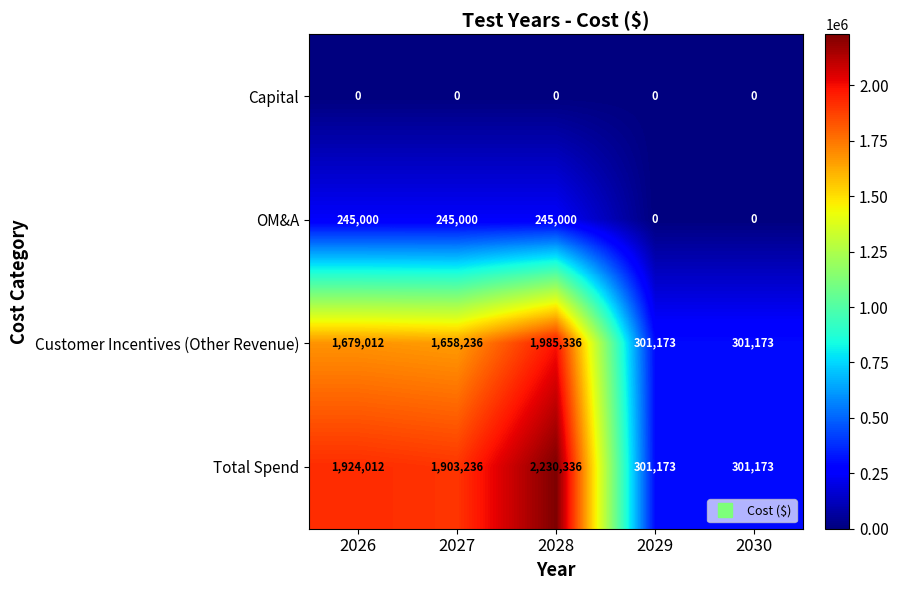

What is the spread (max minus min) of values at 2026?

1924012